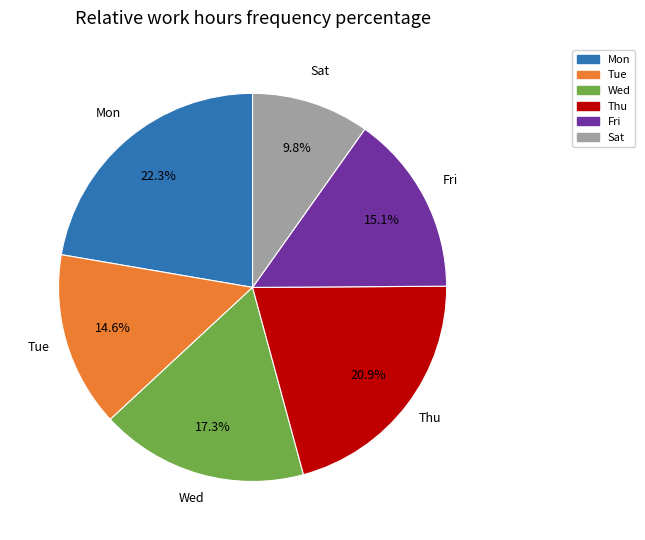

Is there any slice that represents more than half of the pie?

No